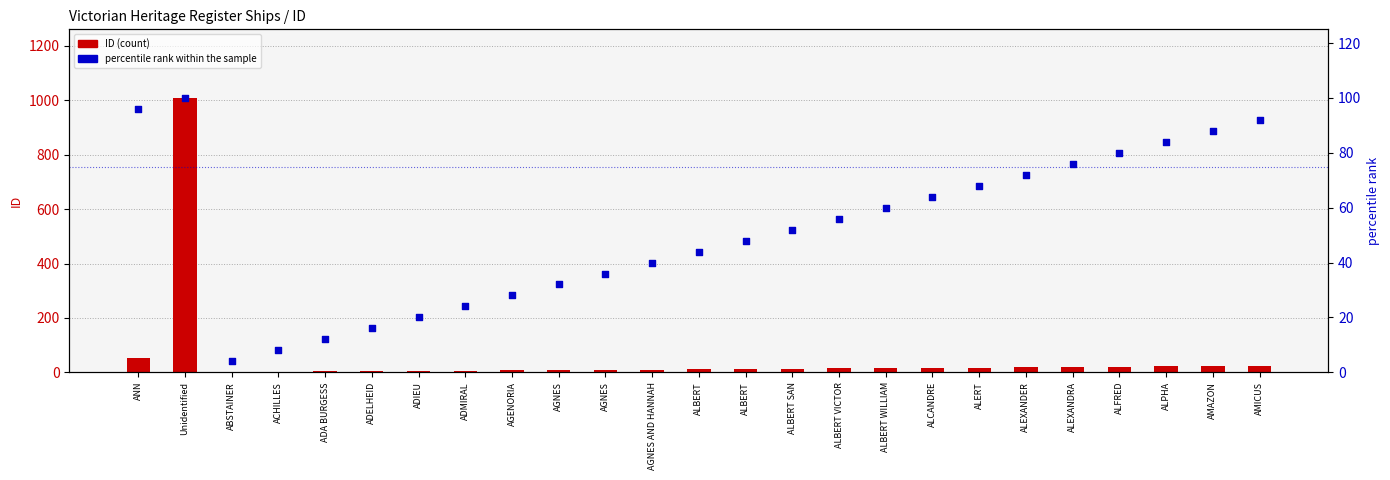

Which series has the largest total across all categories?

ID (count)